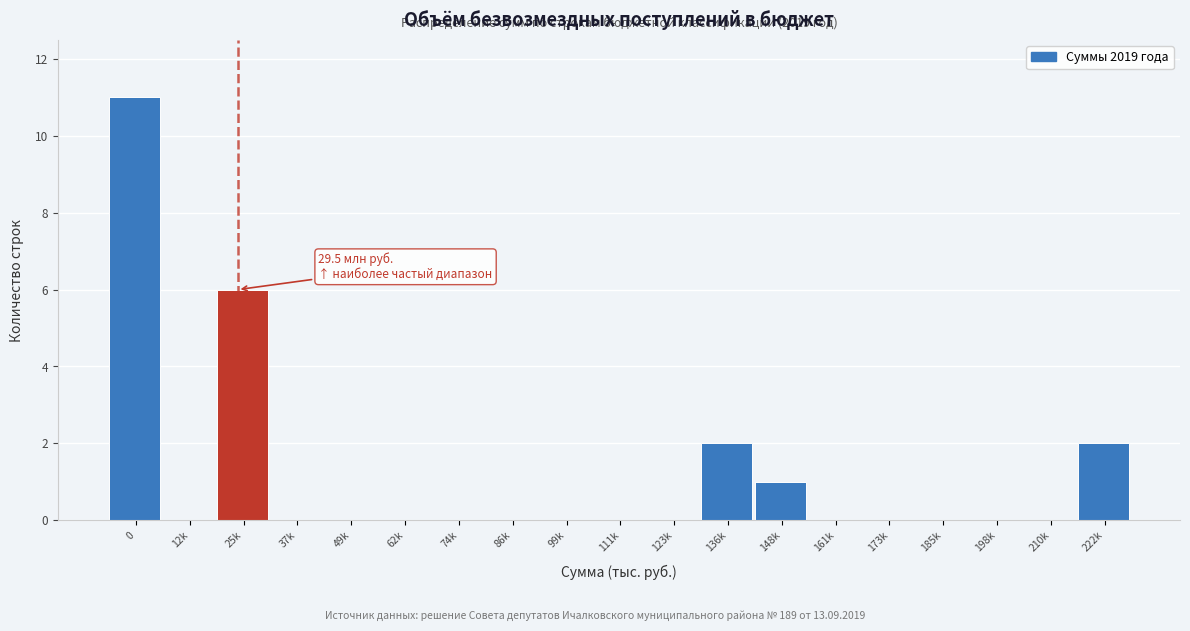

Reading right to left, extract all data points from this chart.

222k=2	210k=0	198k=0	185k=0	173k=0	161k=0	148k=1	136k=2	123k=0	111k=0	99k=0	86k=0	74k=0	62k=0	49k=0	37k=0	25k=6	12k=0	0=11